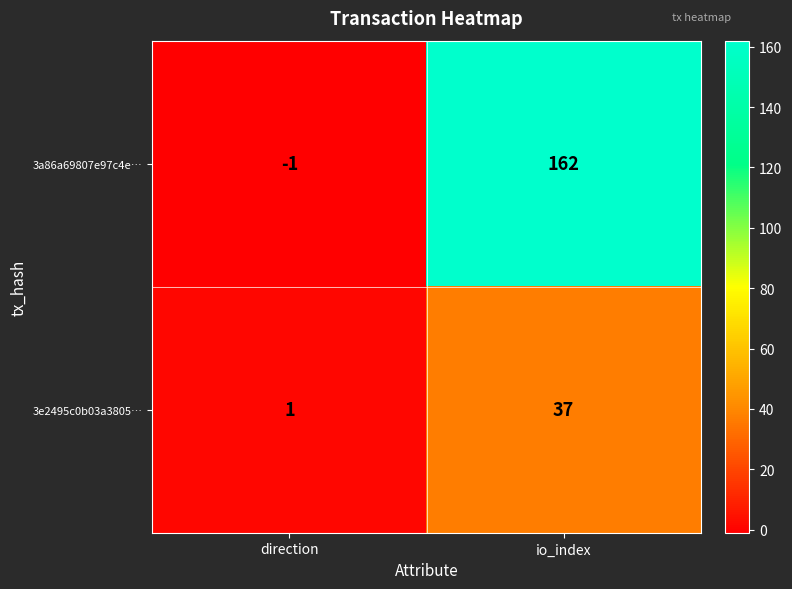

True or false: 3e2495c0b03a3805… has a value of 0 at direction.

False